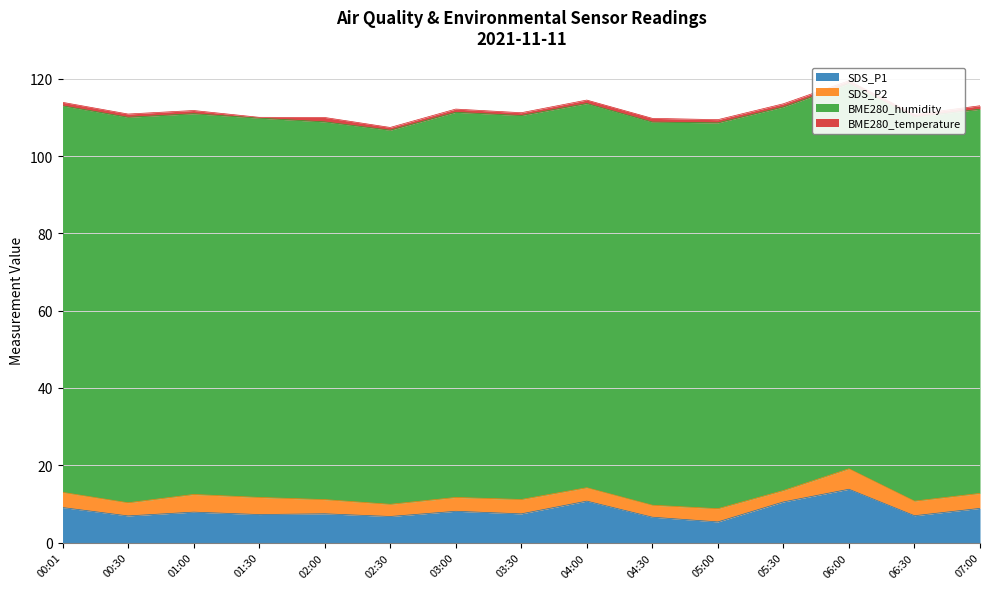

Reading left to right, what are all the values shown in this chart?

SDS_P1: 00:01=9.1	00:30=6.9	01:00=7.9	01:30=7.2	02:00=7.5	02:30=6.8	03:00=8.1	03:30=7.4	04:00=10.7	04:30=6.6	05:00=5.3	05:30=10.5	06:00=13.8	06:30=7.0	07:00=8.8
SDS_P2: 00:01=3.9	00:30=3.4	01:00=4.6	01:30=4.4	02:00=3.7	02:30=3.1	03:00=3.6	03:30=3.7	04:00=3.5	04:30=3.1	05:00=3.4	05:30=3.0	06:00=5.3	06:30=3.8	07:00=3.9
BME280_humidity: 00:01=100.0	00:30=99.7	01:00=98.5	01:30=98.1	02:00=97.7	02:30=96.8	03:00=99.6	03:30=99.3	04:00=99.4	04:30=99.1	05:00=99.8	05:30=99.2	06:00=99.6	06:30=99.3	07:00=99.4
BME280_temperature: 00:01=0.9	00:30=0.8	01:00=0.8	01:30=0.2	02:00=1.1	02:30=0.7	03:00=0.8	03:30=0.7	04:00=0.9	04:30=1.0	05:00=0.8	05:30=0.8	06:00=0.7	06:30=0.7	07:00=0.9